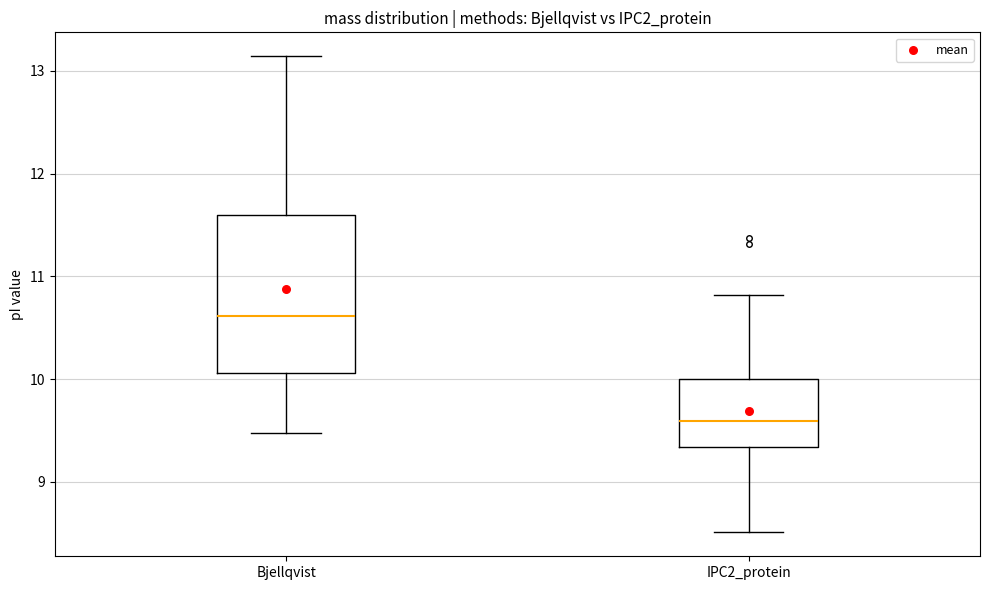

Which box has the lowest median line?

IPC2_protein